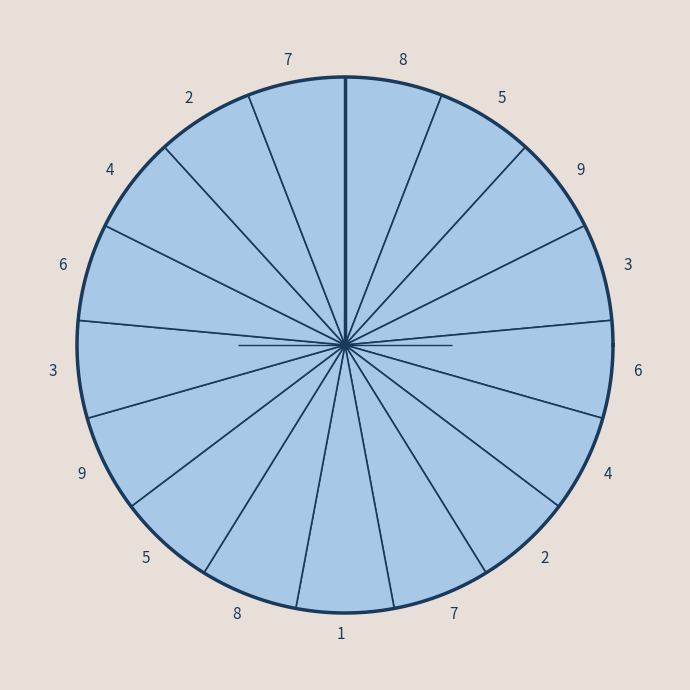

The 9 slice represents 1% of the pie. True or false?

False